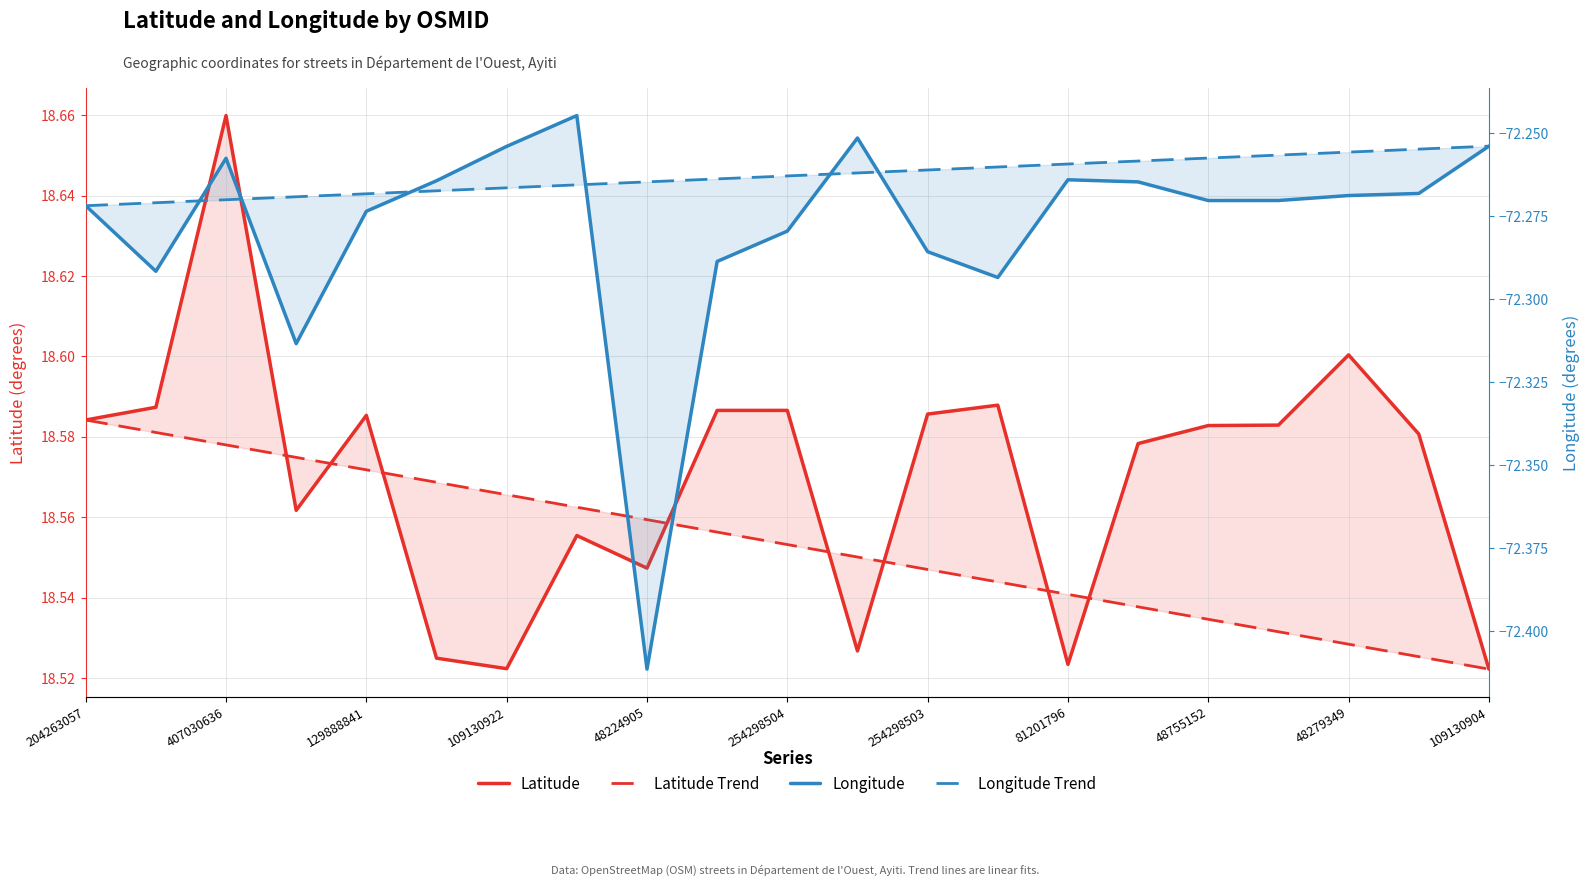

What is the minimum value for Longitude?

-72.4